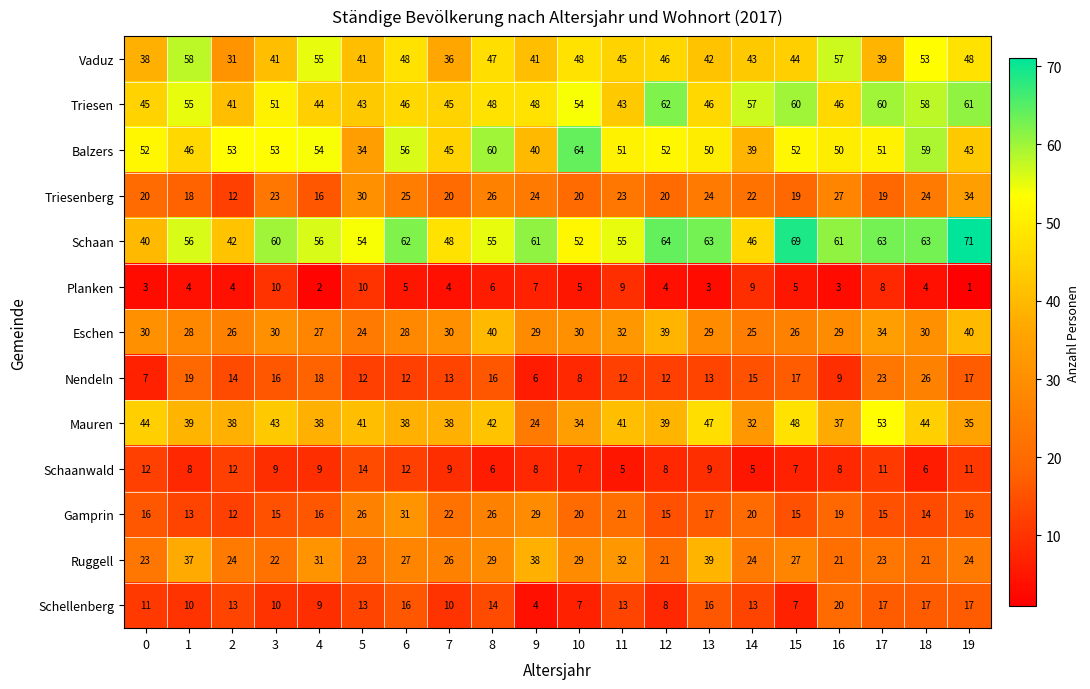

Which category has the lowest value across all series?

19